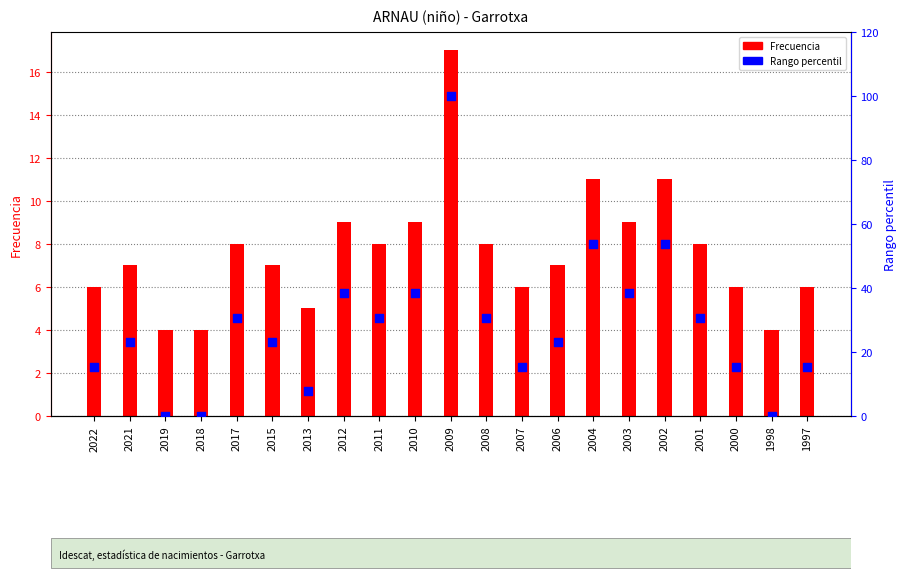

Which series has the widest spread of Y values?

Rango percentil